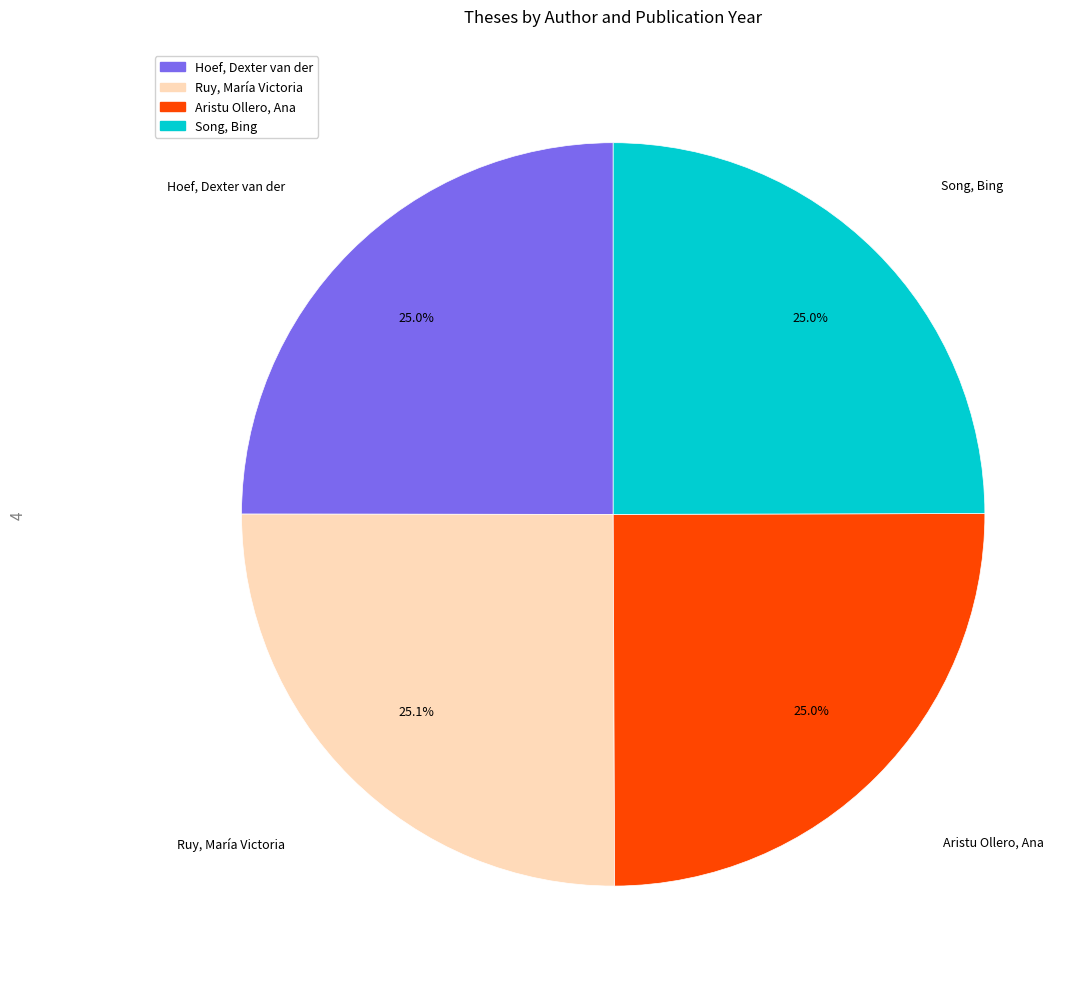

Approximately how many times larger is the value at Ruy, María Victoria compared to Aristu Ollero, Ana?

1.0